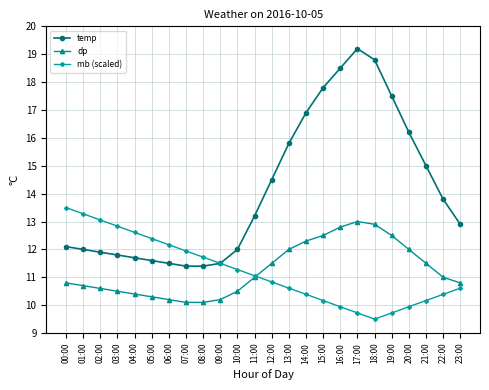

What is the label of the 24th point from the left?

23:00